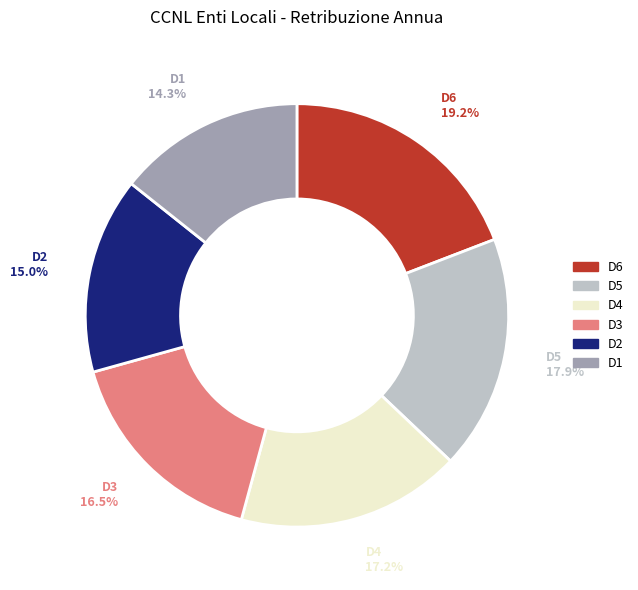

Which category has the smallest portion of the pie?

D1